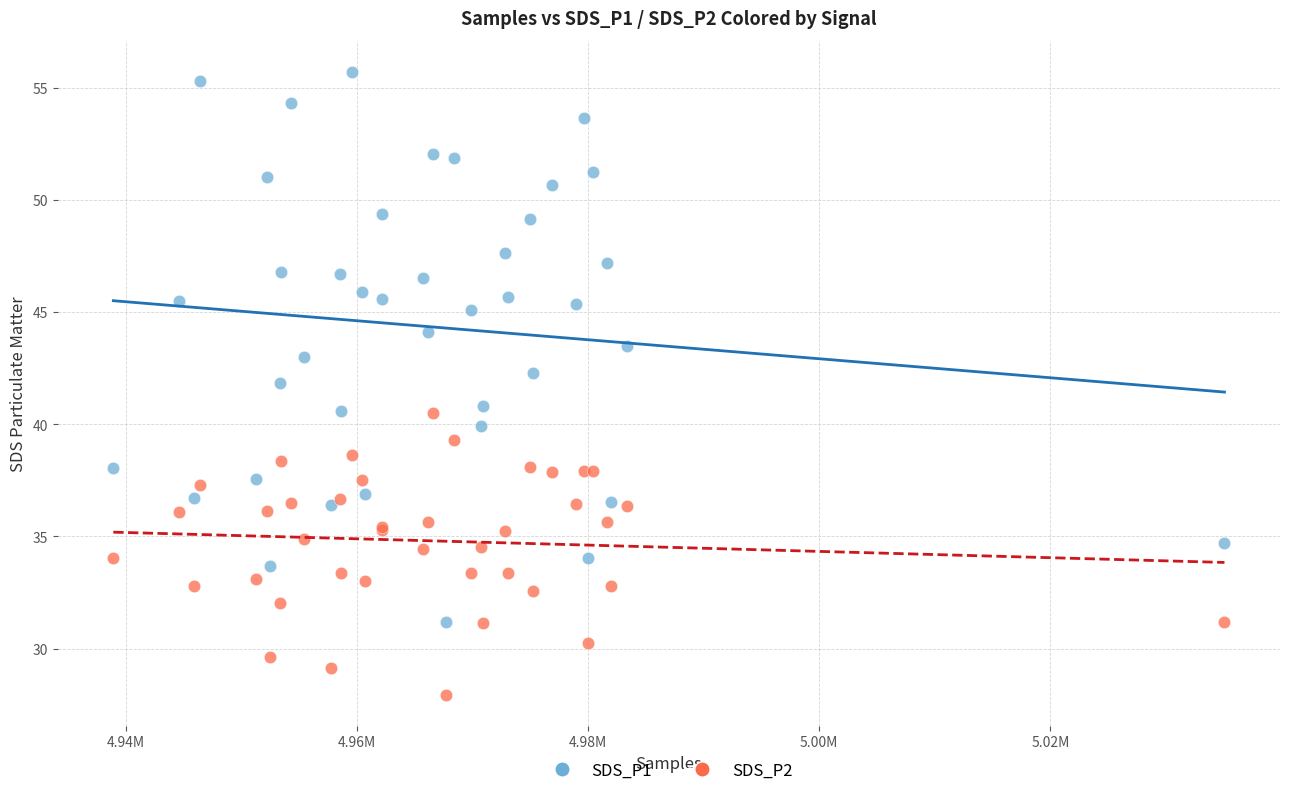

Which series has the widest spread of Y values?

SDS_P1